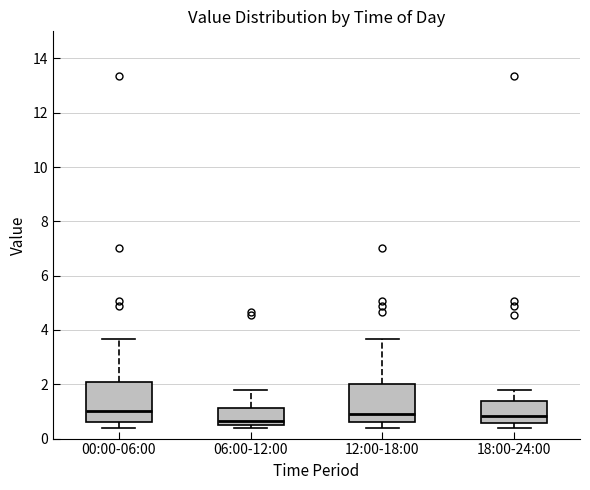

Reading left to right, read every box against the y-axis: the position of its median line, the range the box covers, and the ends of its whiskers. The values are not printed on the chart, so give them approximately, as read against the axis.

00:00-06:00: median 1.0, box 0.6 to 2.0, whiskers 0.4 to 3.6
06:00-12:00: median 0.6 (just above the box's lower edge), box 0.6 to 1.2, whiskers 0.4 to 1.8
12:00-18:00: median 1.0, box 0.6 to 2.0, whiskers 0.4 to 3.6
18:00-24:00: median 0.8, box 0.6 to 1.4, whiskers 0.4 to 1.8